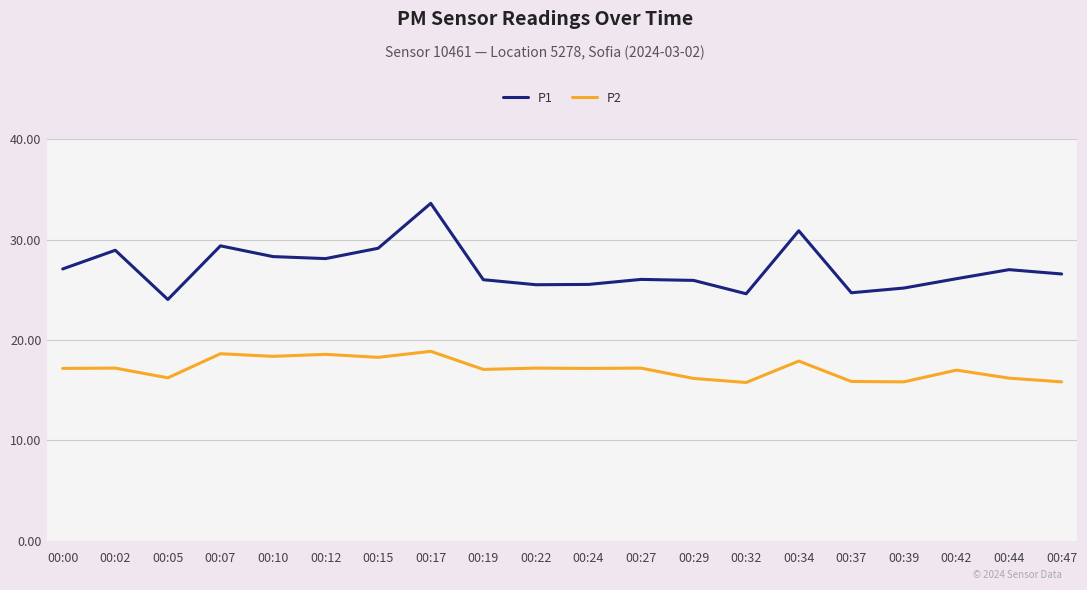

What is the greatest value displayed?

33.6